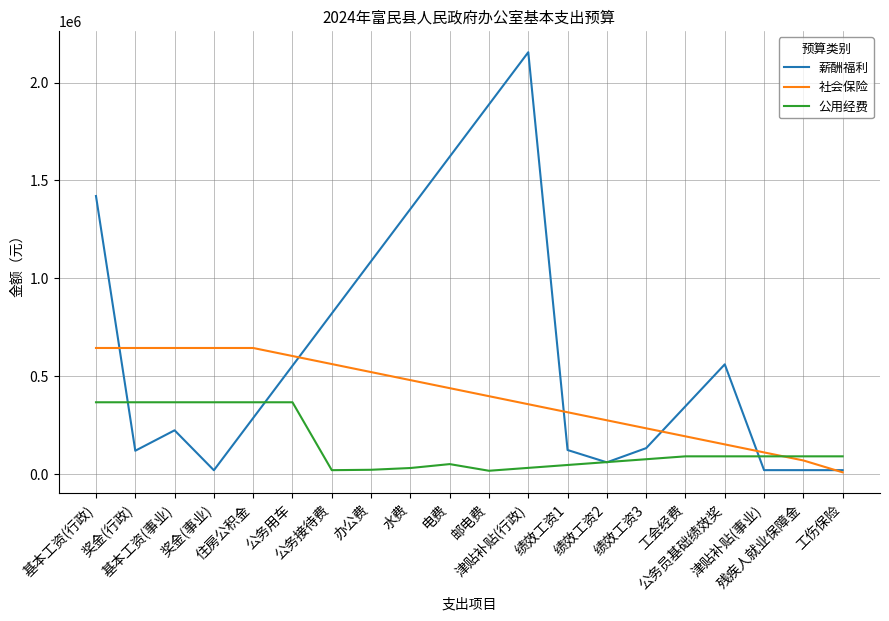

Which series has the largest range (max minus min)?

薪酬福利